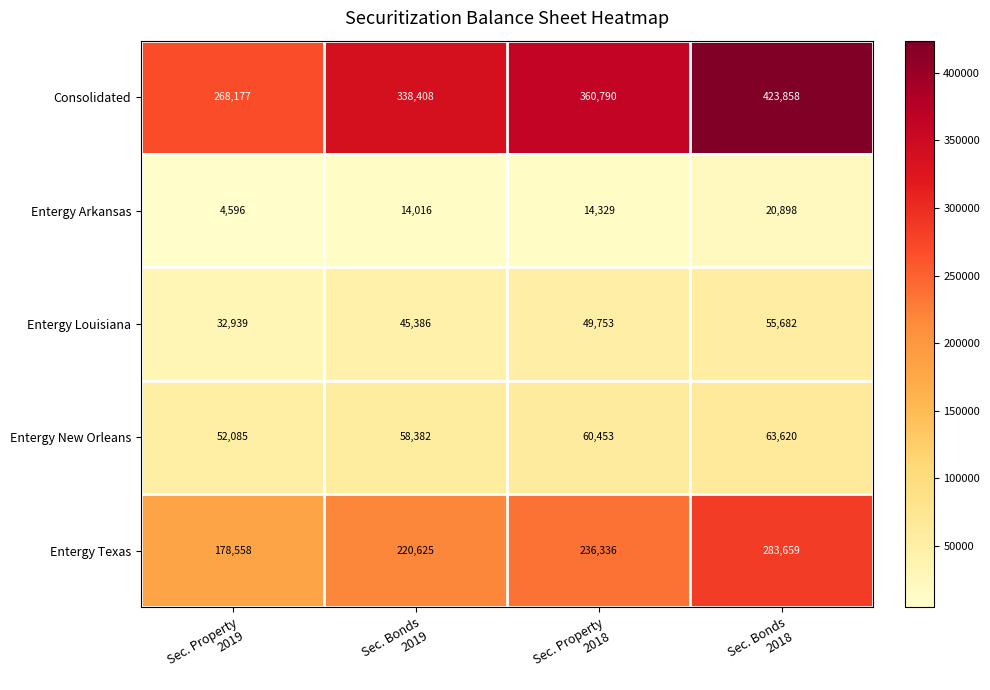

Which series has the largest range (max minus min)?

Consolidated